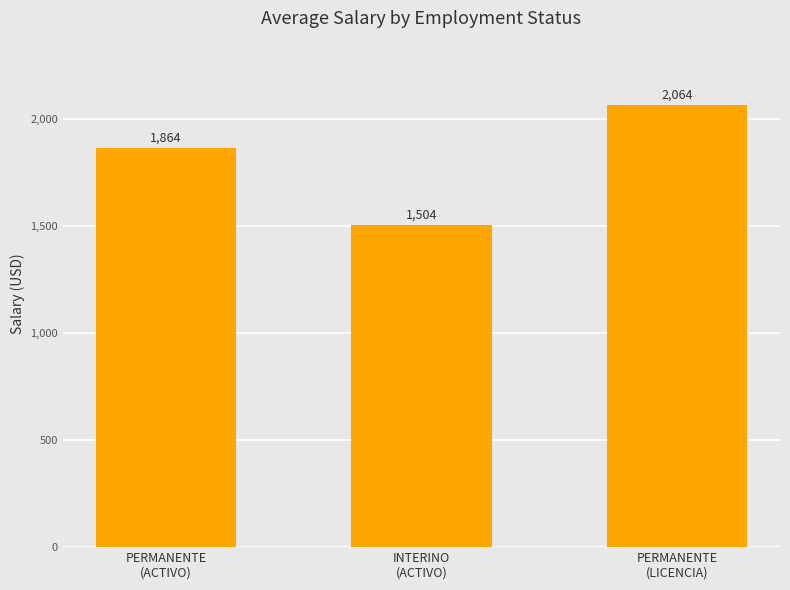

What is the difference between the values at PERMANENTE
(LICENCIA) and PERMANENTE
(ACTIVO)?

200.6